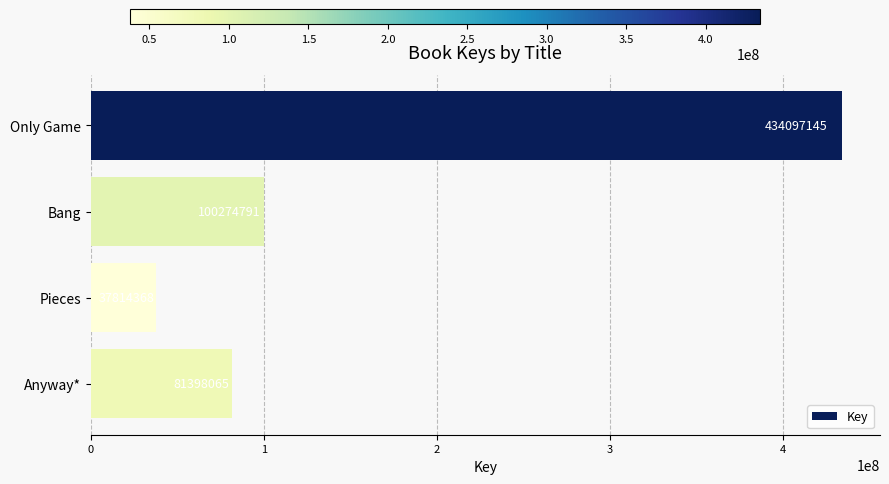

List the labels in order of value, smallest first.

Pieces, Anyway*, Bang, Only Game